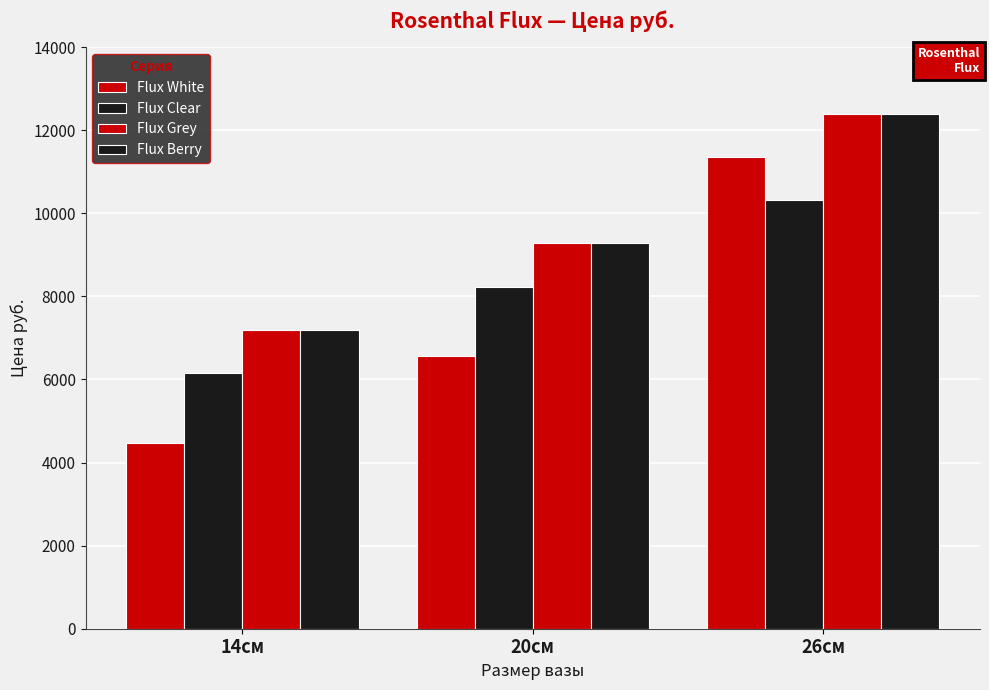

Count the number of data series in this chart.

4